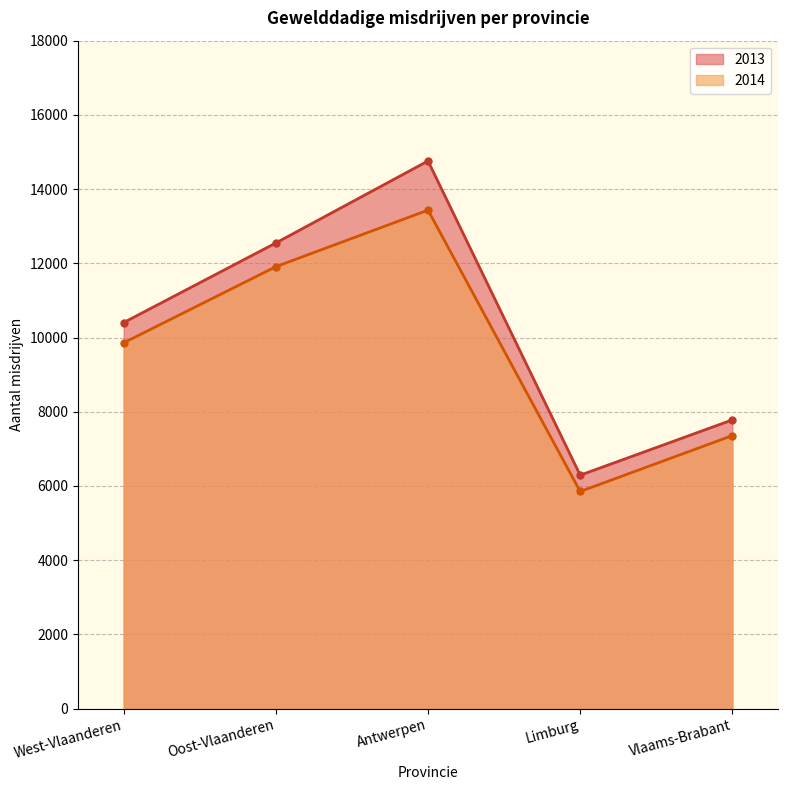

True or false: 2014 has a value of 12482 at Vlaams-Brabant.

False